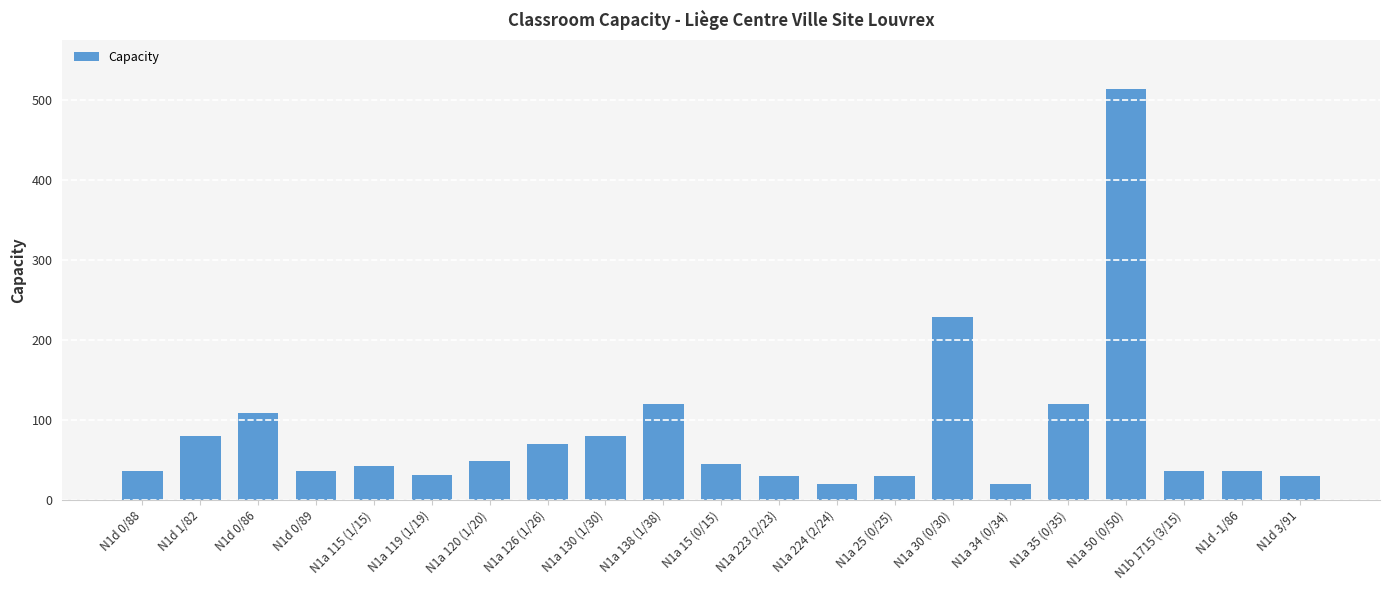

What is the sum of the values at N1a 223 (2/23) and N1d 3/91?

60